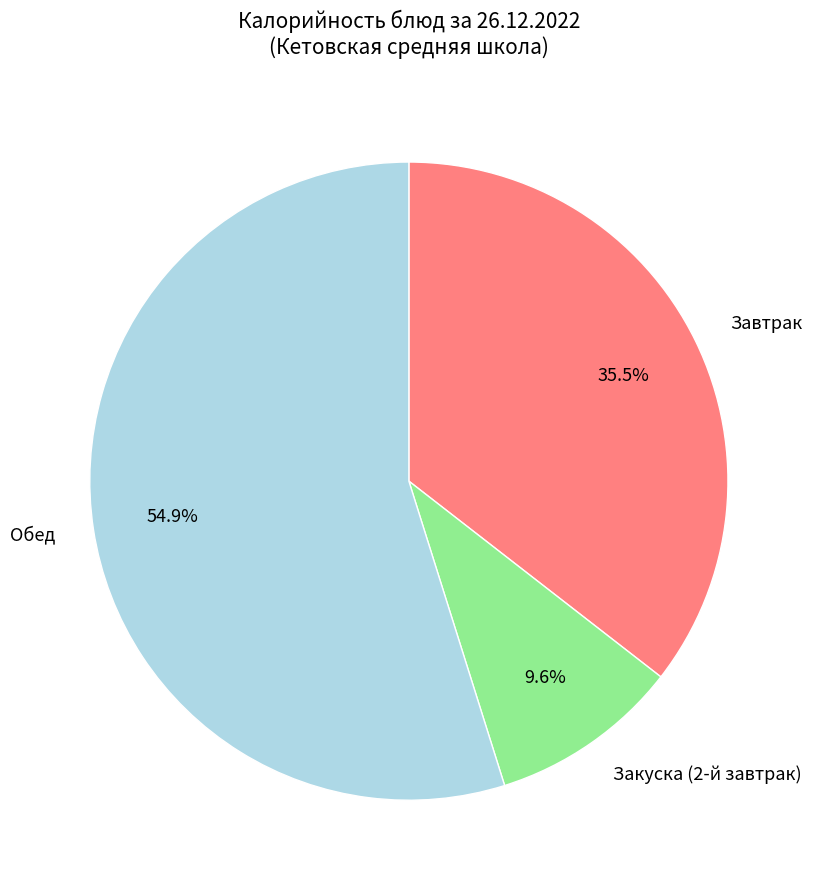

Combined, do Завтрак and Обед account for over 50%?

Yes